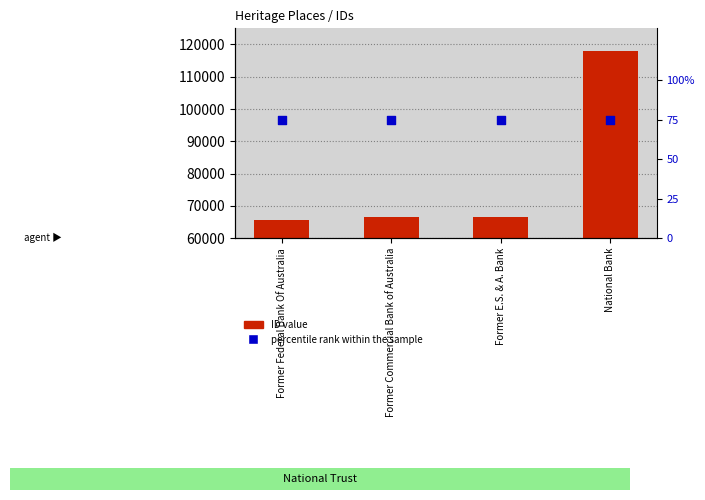

At which category is the sum across all series the highest?

National Bank